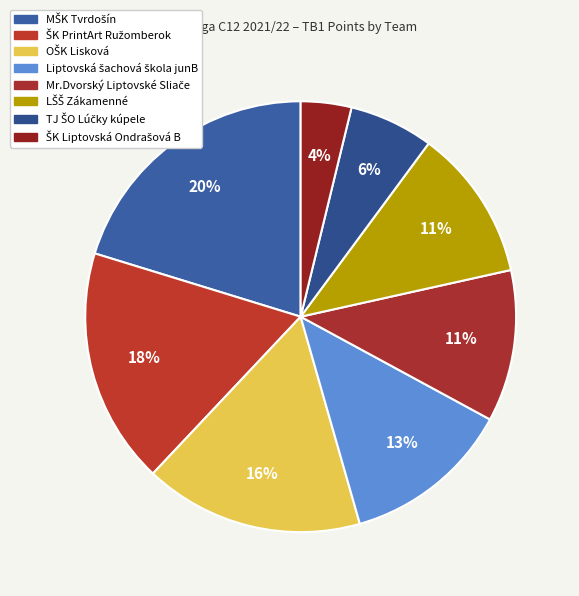

Does any single category account for the majority?

No